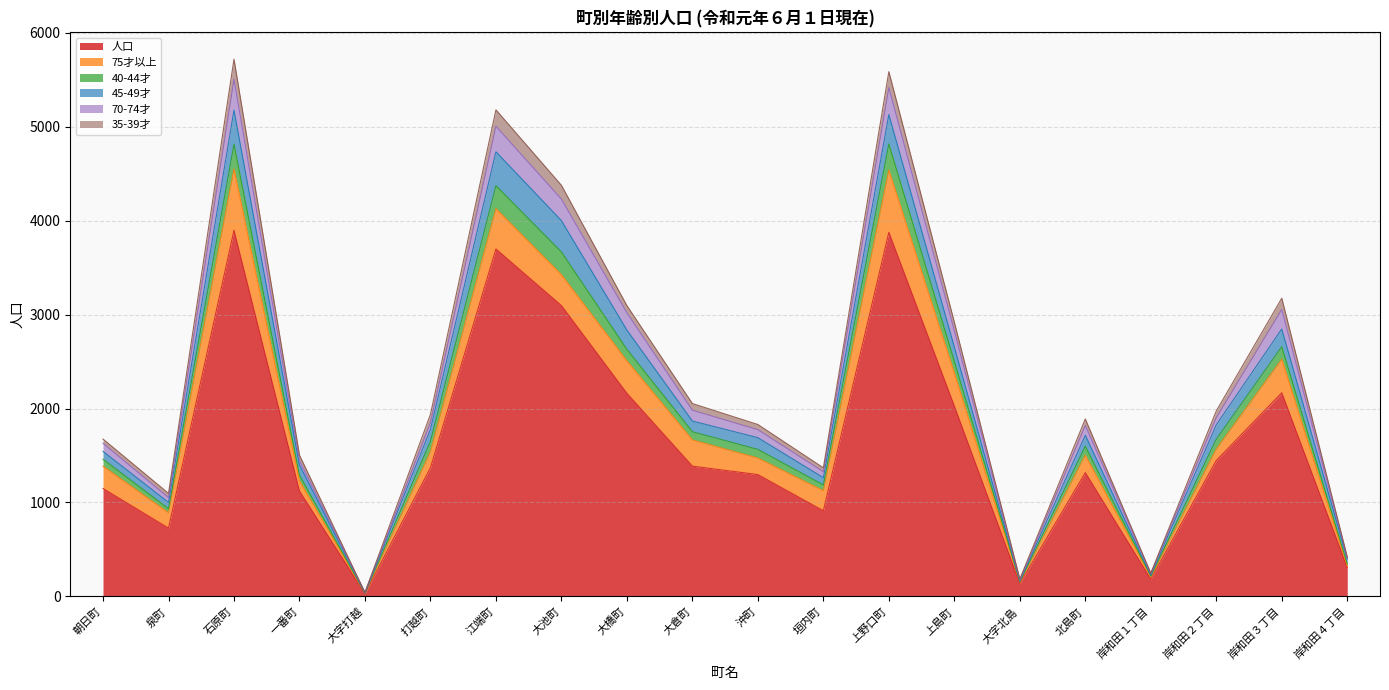

What is the maximum value shown in the chart?

5718